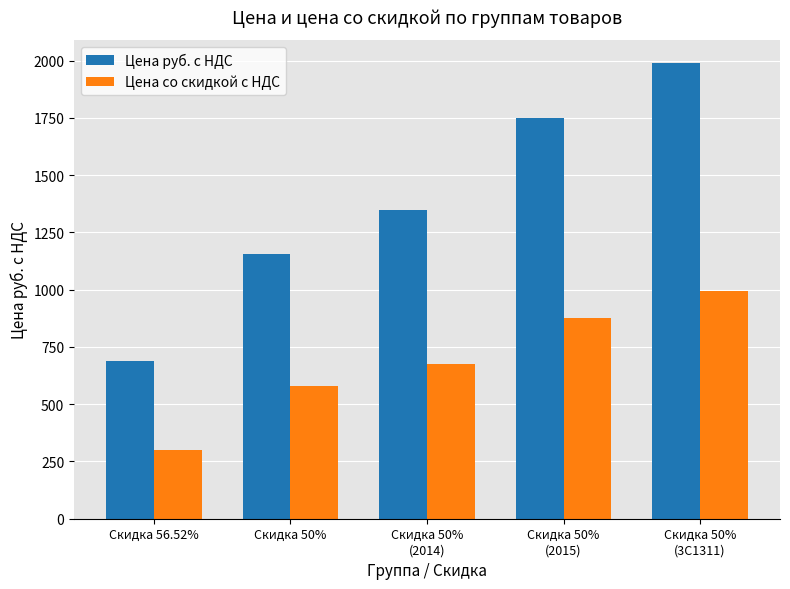

Between Скидка 50% and Скидка 50%
(2015), which series saw the biggest shift?

Цена руб. с НДС